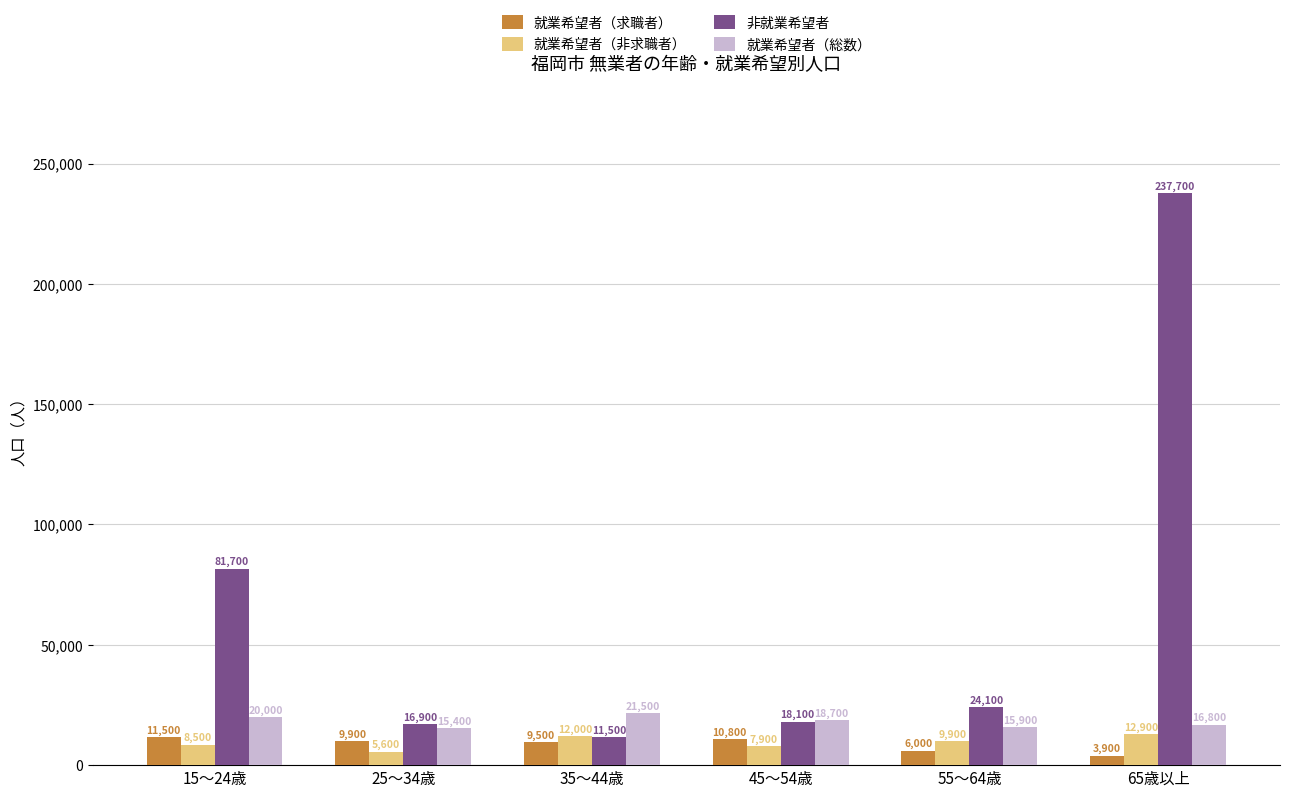

Which series has the largest total across all categories?

非就業希望者